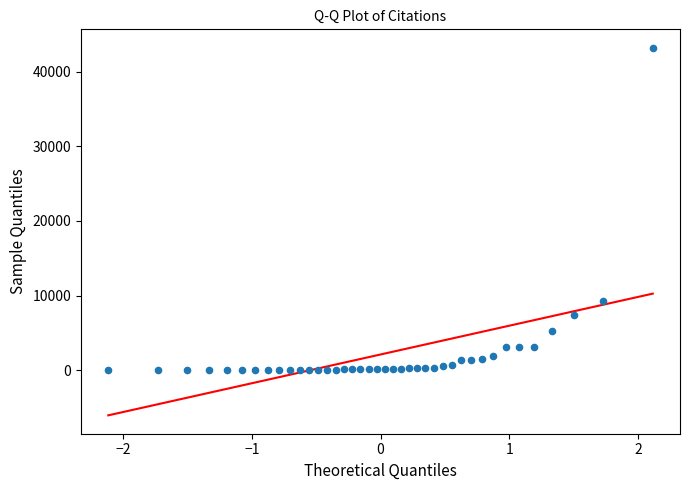

What is the range of Y values (max minus min)?

43203